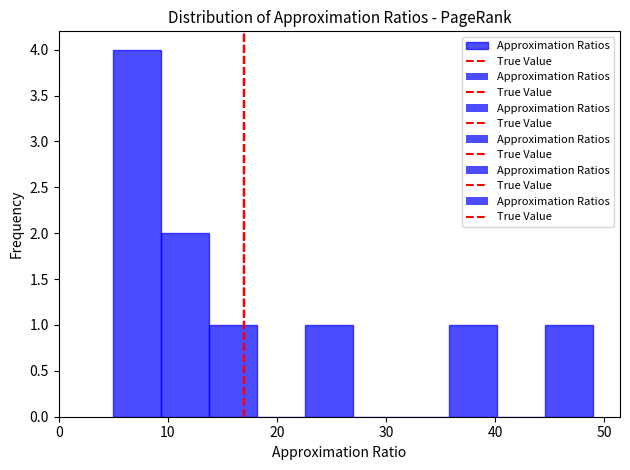

Reading left to right, transcribe this chart: for each bar, give the range it covers on the x-axis and its height. Neither the bar edges nor the heights are printed on the chart, so give them approximately, as read against the axes.

5.0 to 9.4: 4
9.4 to 13.8: 2
13.8 to 18.2: 1
18.2 to 22.6: 0
22.6 to 27.0: 1
27.0 to 31.4: 0
31.4 to 35.8: 0
35.8 to 40.2: 1
40.2 to 44.6: 0
44.6 to 49.0: 1